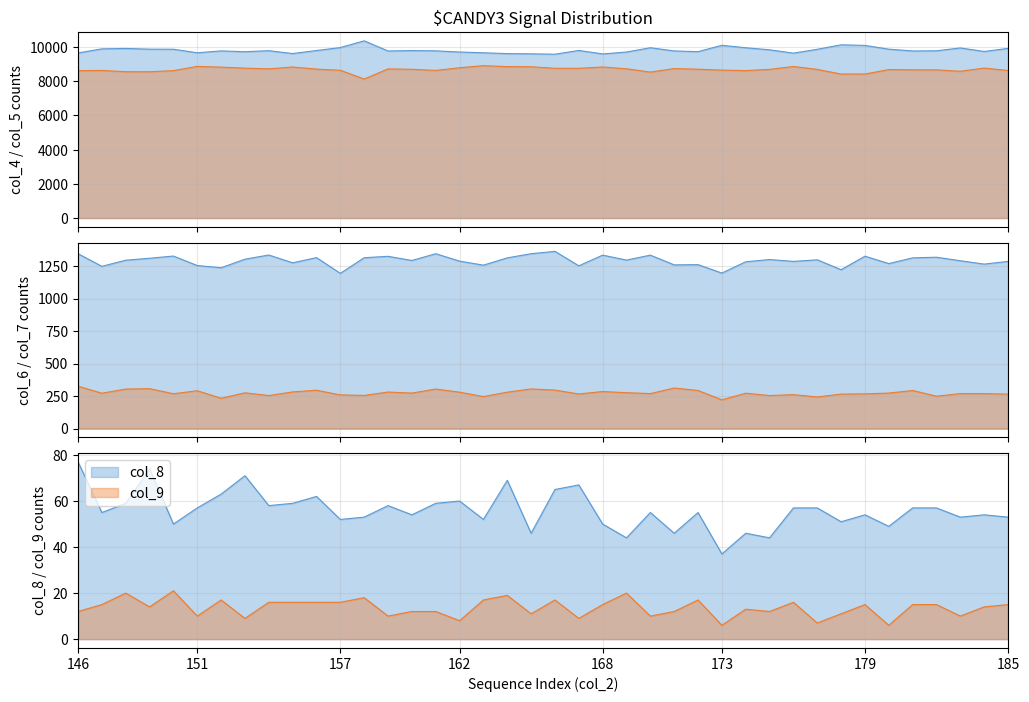

Reading right to left, what are all the values shown in this chart?

col_4: 185=9924	184=9742	183=9949	182=9782	181=9772	180=9878	179=10097	178=10133	177=9870	176=9645	175=9840	174=9960	173=10104	172=9732	171=9774	170=9961	169=9710	168=9600	167=9802	166=9584	165=9605	164=9618	163=9666	162=9711	161=9780	160=9794	159=9771	158=10365	157=9972	156=9798	155=9621	154=9789	153=9729	152=9776	151=9666	150=9874	149=9878	148=9919	147=9895	146=9657
col_5: 185=8632	184=8772	183=8586	182=8666	181=8668	180=8685	179=8424	178=8422	177=8694	176=8865	175=8696	174=8624	173=8652	172=8706	171=8742	170=8538	169=8729	168=8836	167=8758	166=8759	165=8848	164=8856	163=8912	162=8790	161=8635	160=8700	159=8723	158=8130	157=8642	156=8711	155=8834	154=8727	153=8767	152=8826	151=8870	150=8622	149=8557	148=8559	147=8632	146=8621
col_6: 185=1286	184=1265	183=1291	182=1318	181=1313	180=1269	179=1326	178=1222	177=1298	176=1286	175=1300	174=1283	173=1196	172=1261	171=1259	170=1334	169=1296	168=1334	167=1252	166=1363	165=1345	164=1313	163=1257	162=1288	161=1345	160=1293	159=1325	158=1314	157=1194	156=1315	155=1275	154=1335	153=1303	152=1237	151=1254	150=1327	149=1310	148=1295	147=1248	146=1345
col_7: 185=265	184=269	183=269	182=249	181=293	180=273	179=267	178=265	177=243	176=261	175=254	174=272	173=221	172=293	171=312	170=269	169=276	168=285	167=266	166=296	165=305	164=280	163=246	162=280	161=304	160=273	159=281	158=255	157=259	156=295	155=282	154=254	153=275	152=233	151=291	150=268	149=307	148=304	147=272	146=326
col_8: 185=53	184=54	183=53	182=57	181=57	180=49	179=54	178=51	177=57	176=57	175=44	174=46	173=37	172=55	171=46	170=55	169=44	168=50	167=67	166=65	165=46	164=69	163=52	162=60	161=59	160=54	159=58	158=53	157=52	156=62	155=59	154=58	153=71	152=63	151=57	150=50	149=74	148=59	147=55	146=77
col_9: 185=15	184=14	183=10	182=15	181=15	180=6	179=15	178=11	177=7	176=16	175=12	174=13	173=6	172=17	171=12	170=10	169=20	168=15	167=9	166=17	165=11	164=19	163=17	162=8	161=12	160=12	159=10	158=18	157=16	156=16	155=16	154=16	153=9	152=17	151=10	150=21	149=14	148=20	147=15	146=12